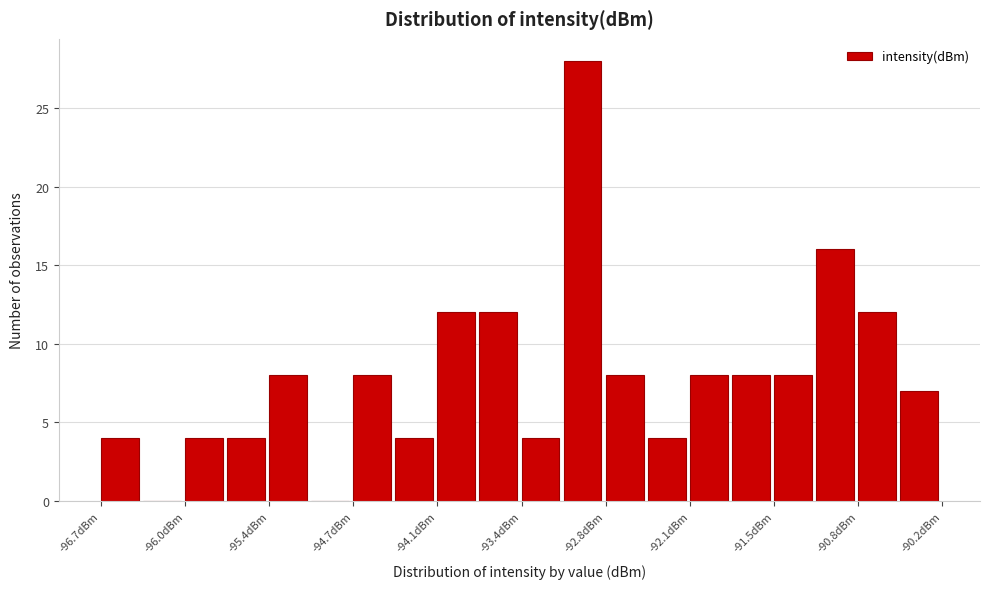

Around what value on the x-axis is the tallest bar? Give the approximate position of its centre, as read against the axis.

-92.9